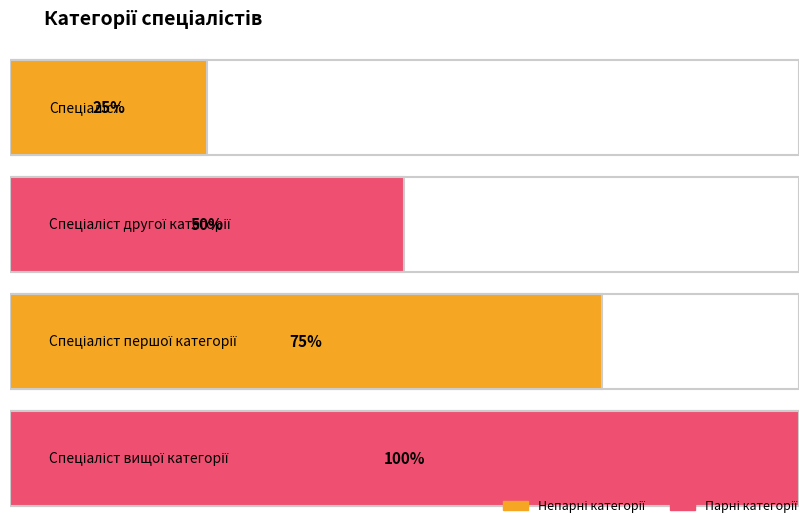

What is the label of the 4th bar from the right?

Спеціаліст